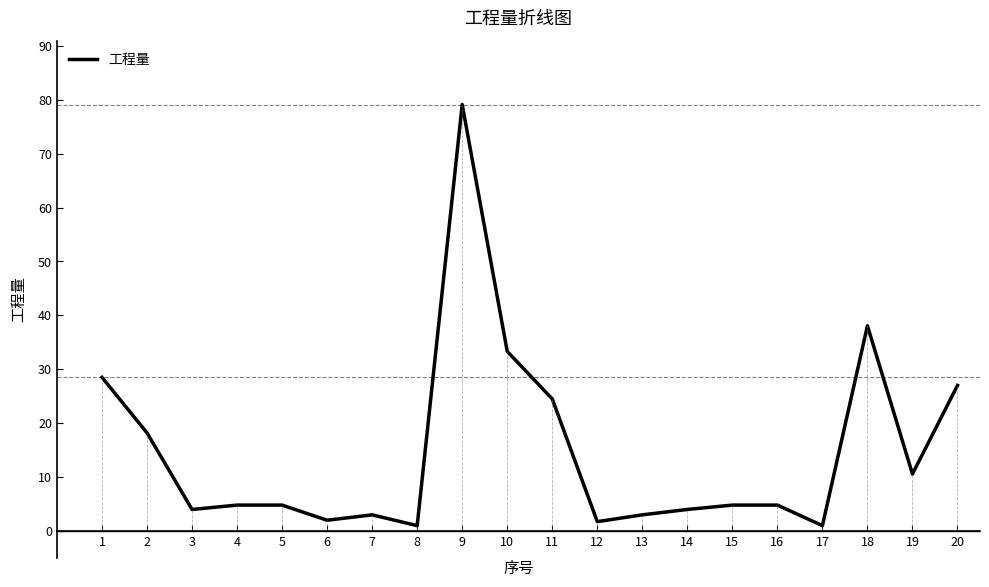

Approximately how many times larger is the value at 14 compared to 12?

2.3